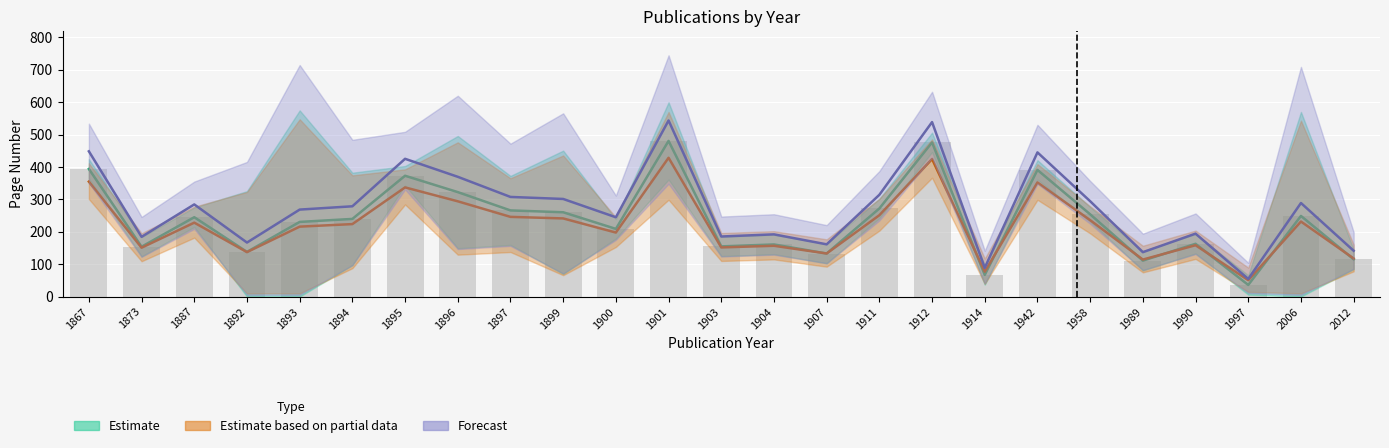

Is the value of Estimate at 1867 greater than the value of Forecast at 1899?

Yes